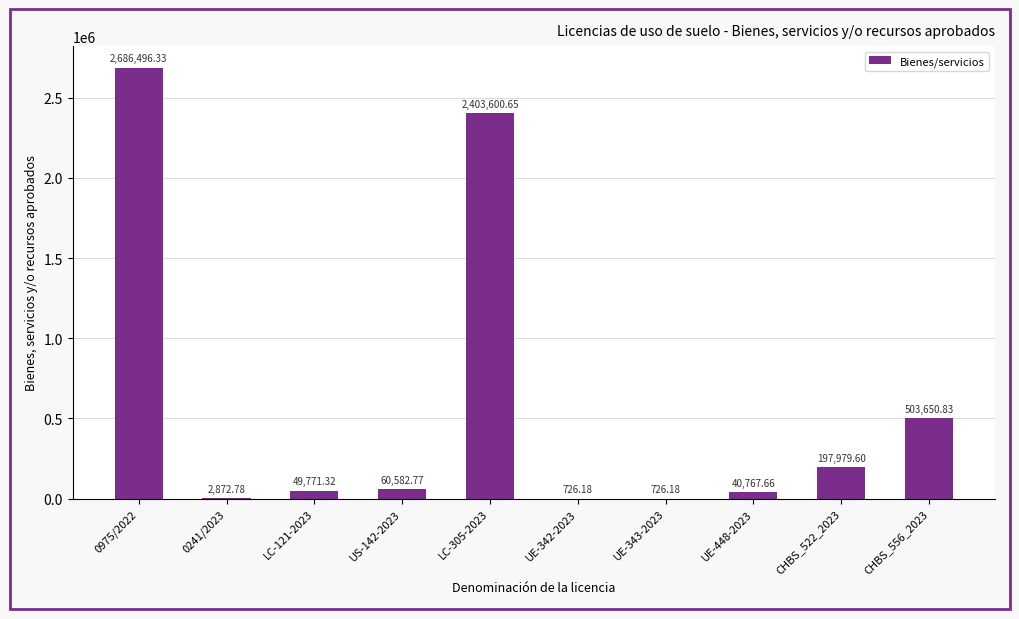

What is the sum of the values at 0241/2023 and UE-448-2023?

43640.4